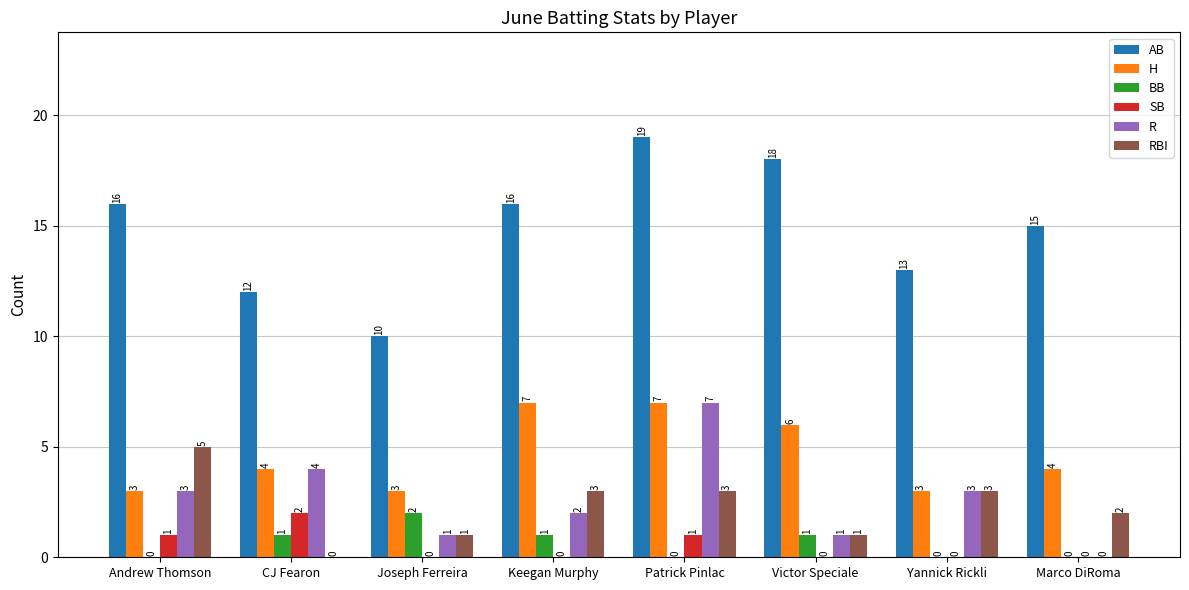

What is the sum of the R values at Marco DiRoma and Andrew Thomson?

3